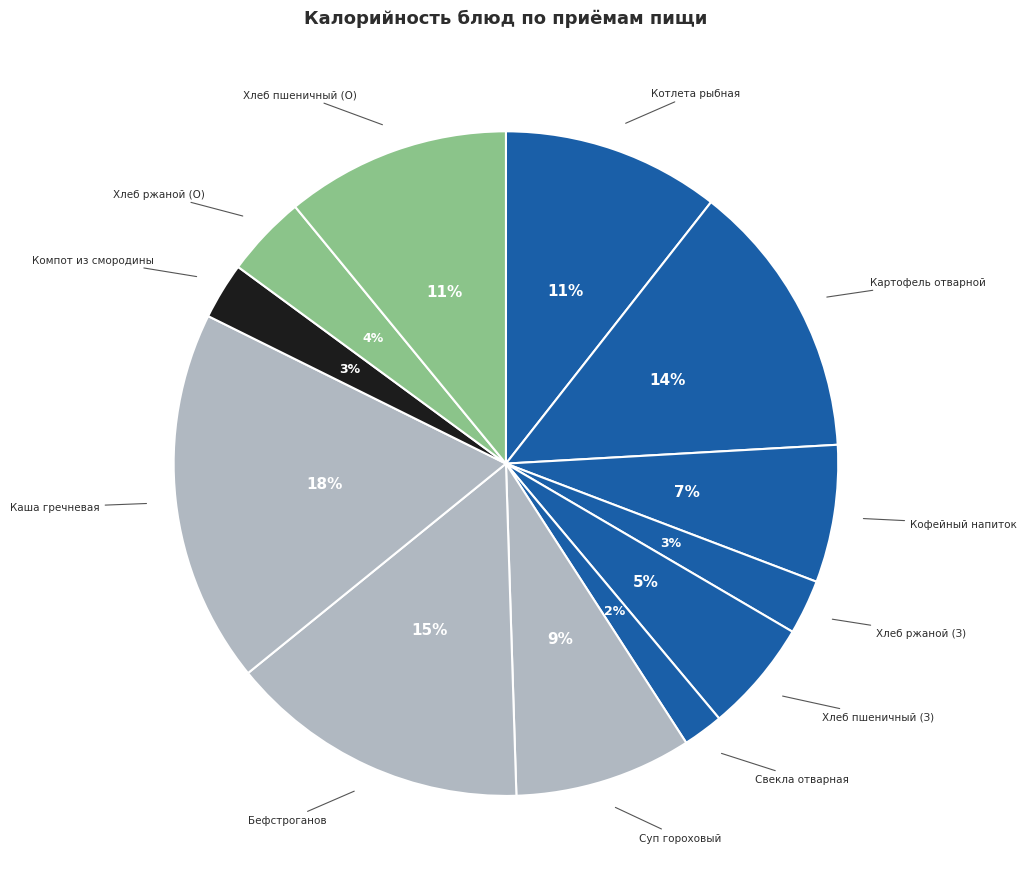

Between Кофейный напиток and Суп гороховый, which is larger?

Суп гороховый